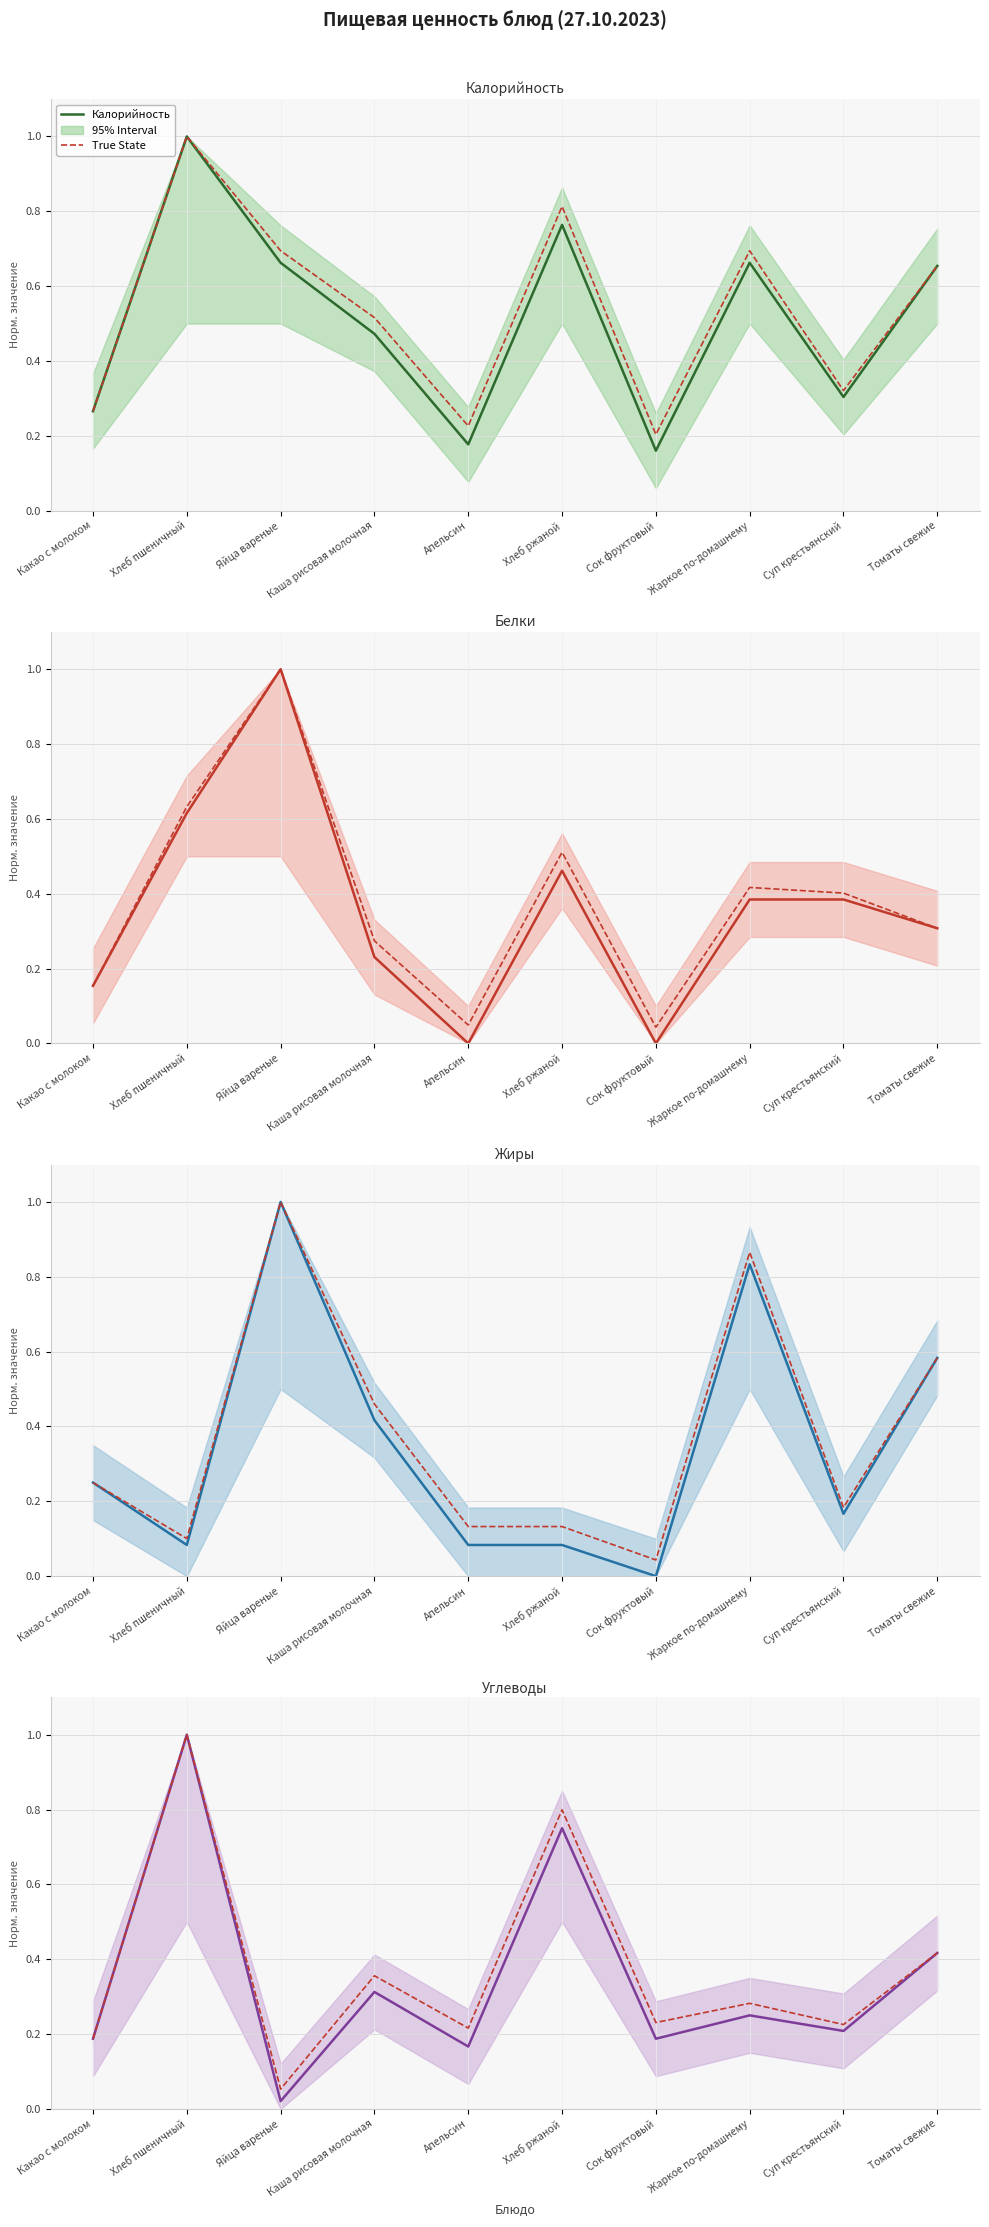

What is the spread (max minus min) of values at Какао с молоком?

0.1